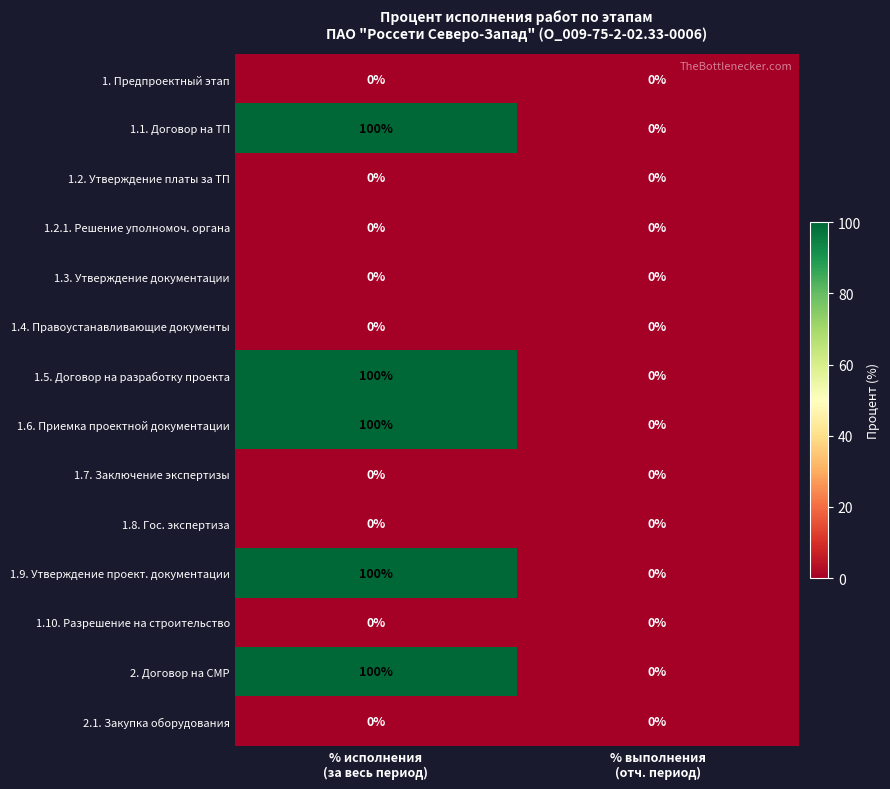

What is the greatest value displayed?

100